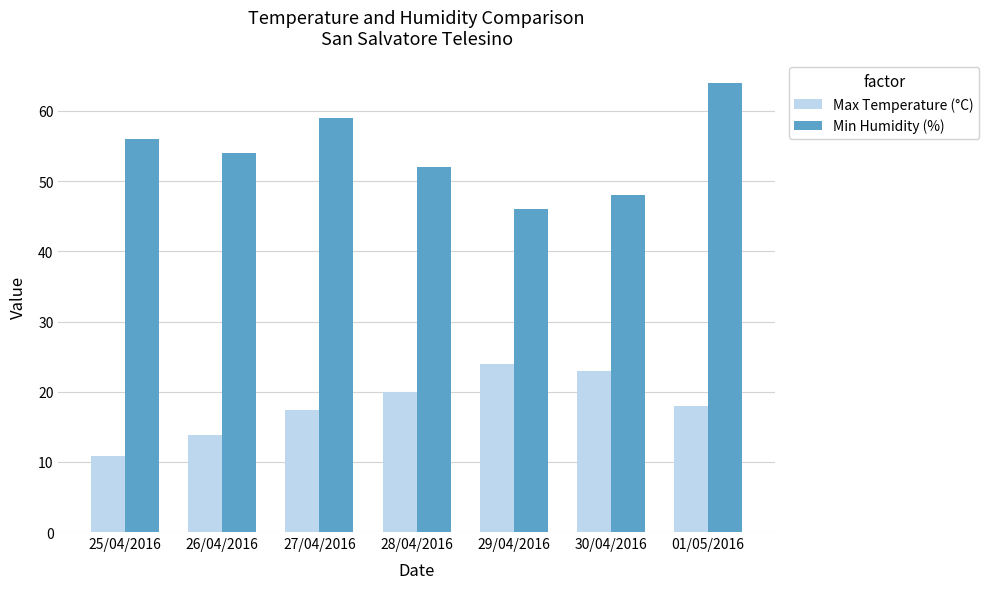

At which label does Min Humidity (%) reach its minimum?

29/04/2016